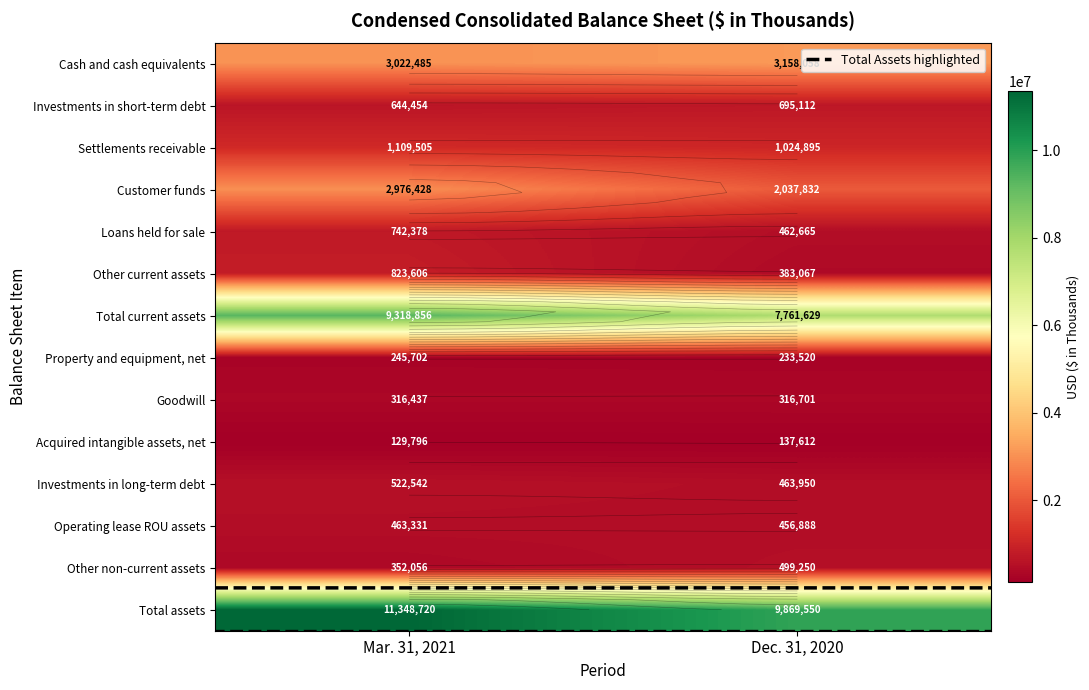

Where is Operating lease ROU assets nearest to the value 460109?

Dec. 31, 2020